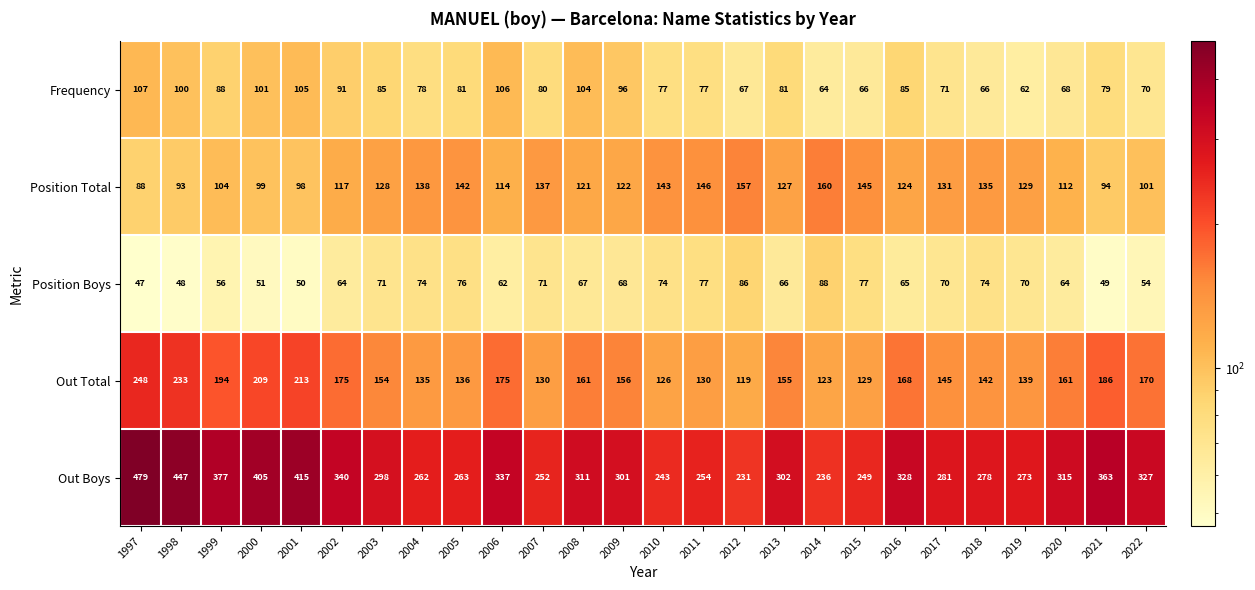

What is the sum of all Position Boys values?

1719